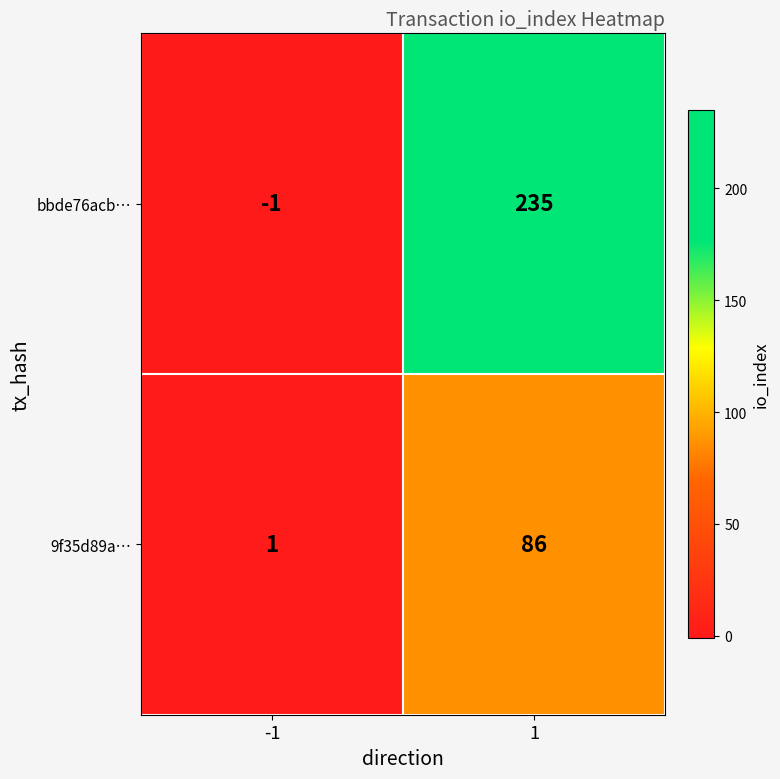

Is it true that bbde76acb… equals 92 at 1?

False